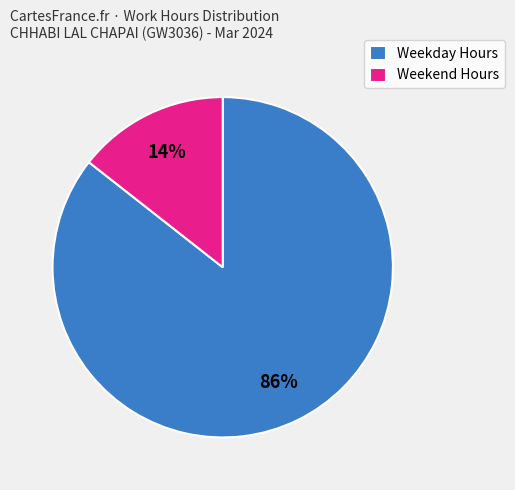

Is the sum of Weekend Hours and Weekday Hours greater than half?

Yes